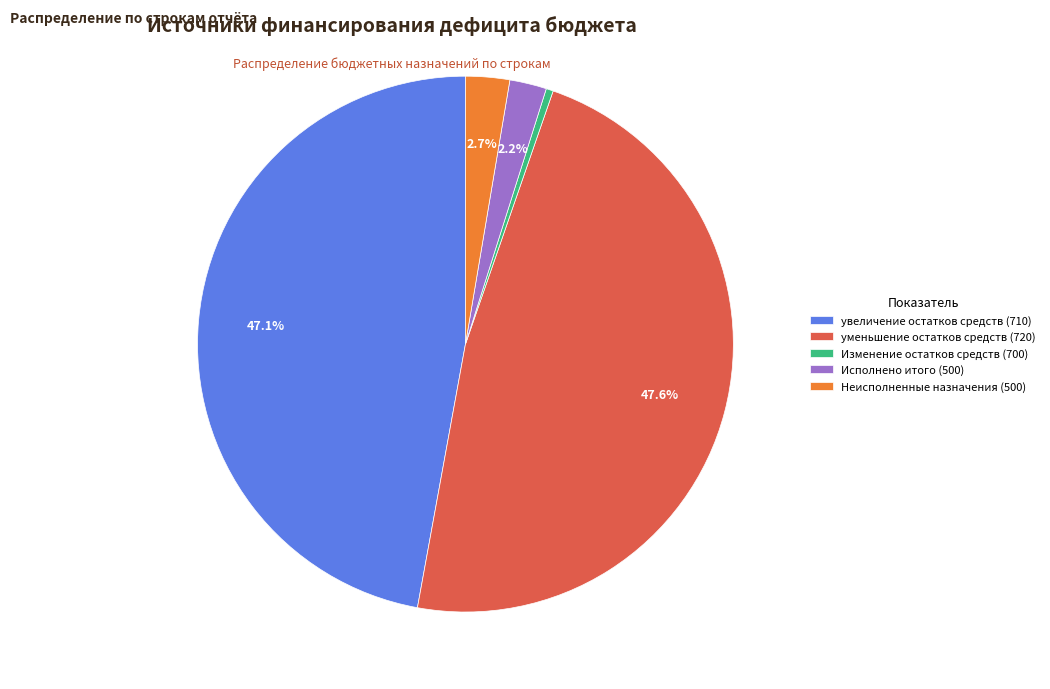

To the nearest percent, what is the average slice percentage?

20%